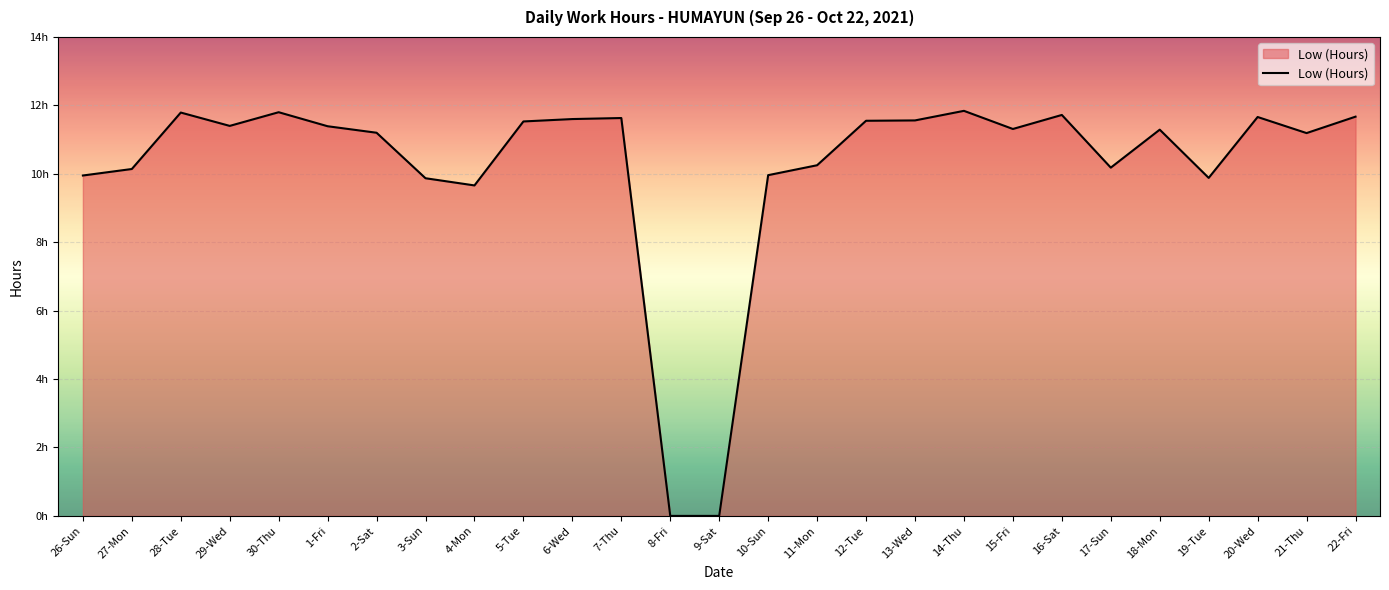

What is the sum of the values at 28-Tue and 13-Wed?

23.4